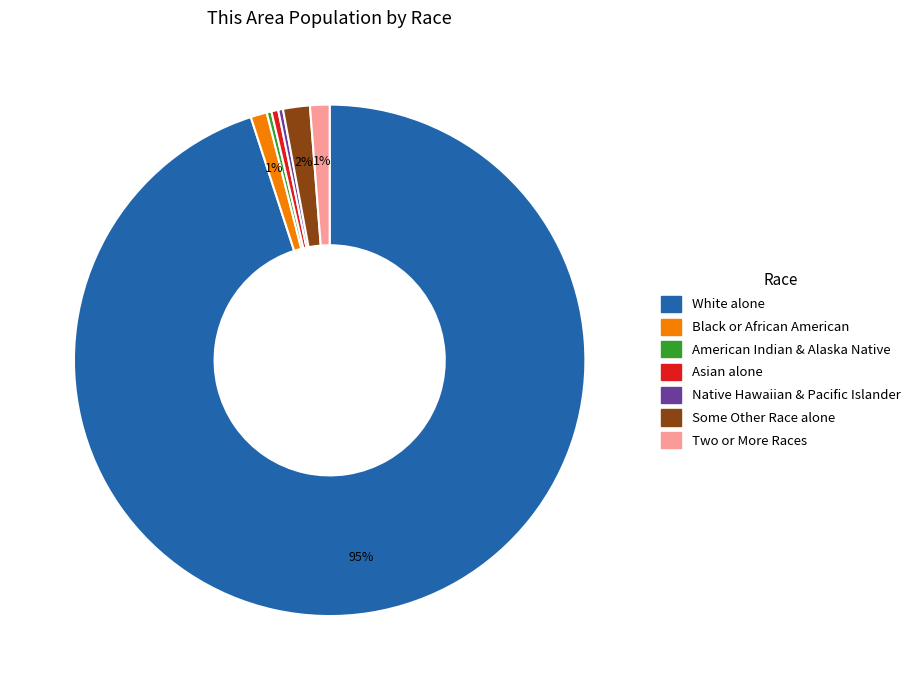

Count the number of slices in the pie.

7